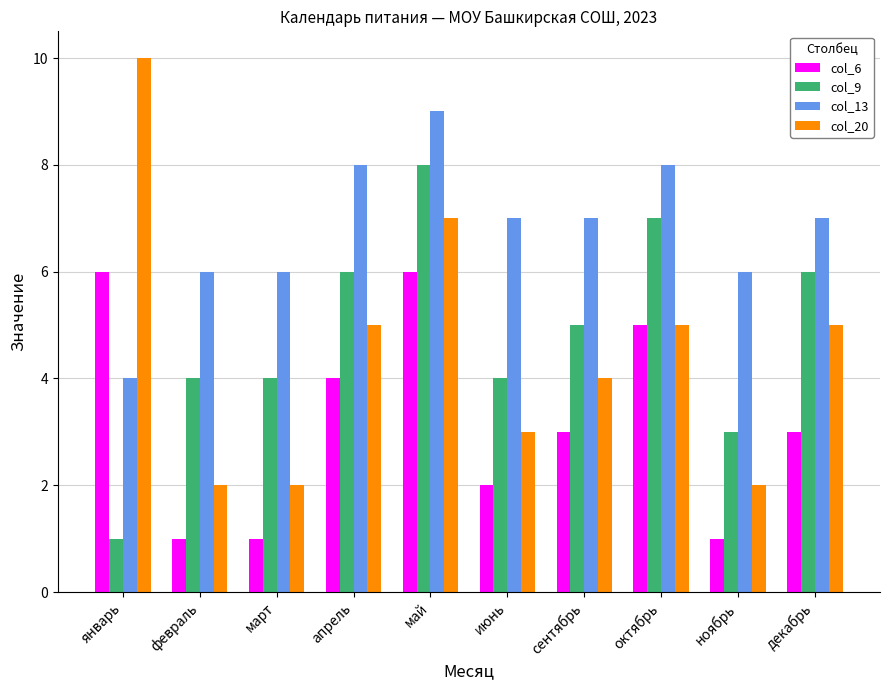

What position from the left is апрель?

4